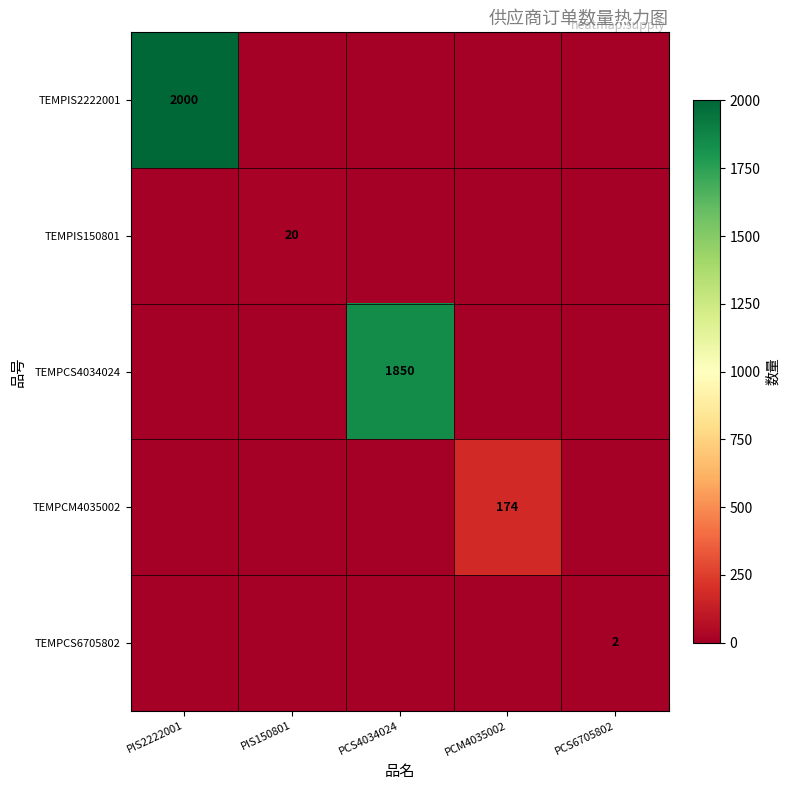

True or false: TEMPCS4034024 has a value of 3207 at PCS4034024.

False